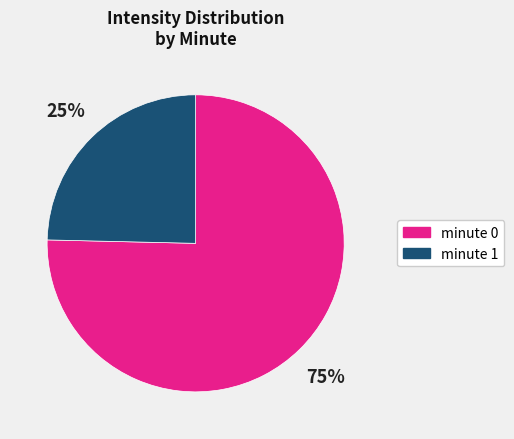

To the nearest percent, what is the average slice percentage?

50%